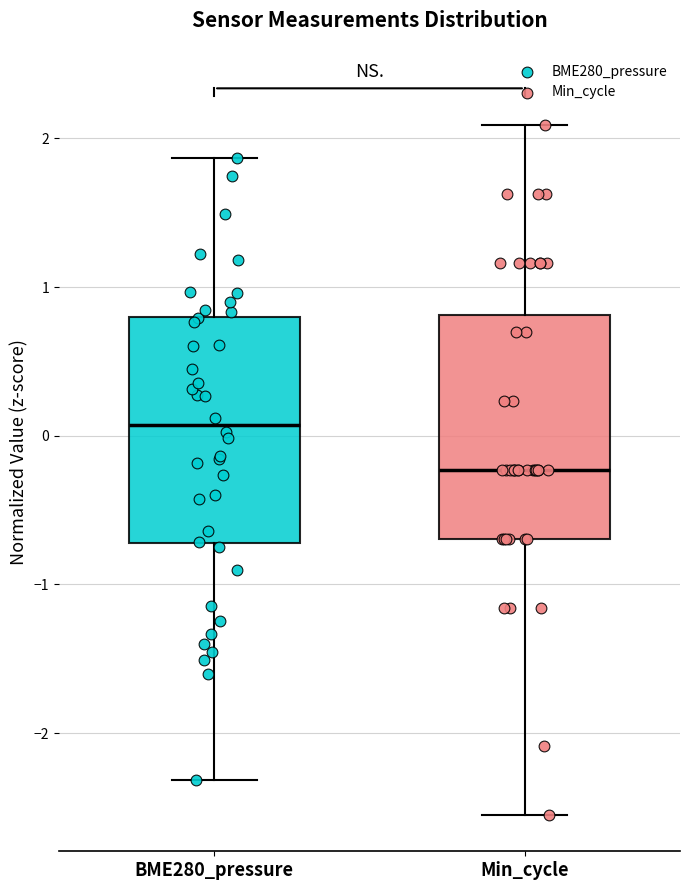

Where does the upper whisker of the box for Min_cycle end on the y-axis? The values are not printed on the chart, so give them approximately, as read against the axis.

2.1